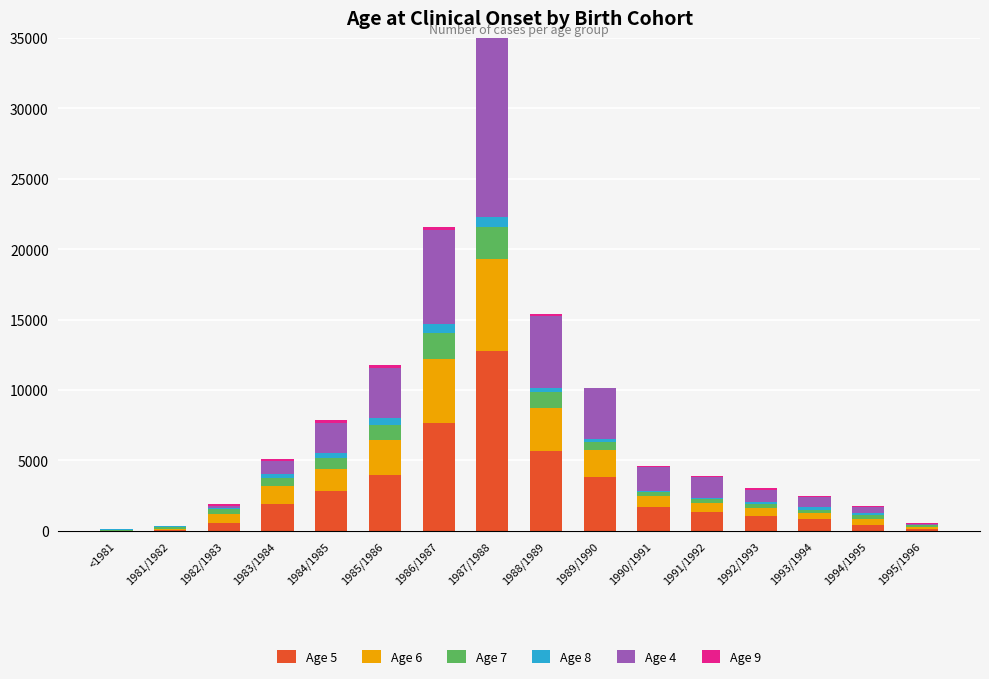

True or false: Age 9 has a value of 307 at 1985/1986.

False